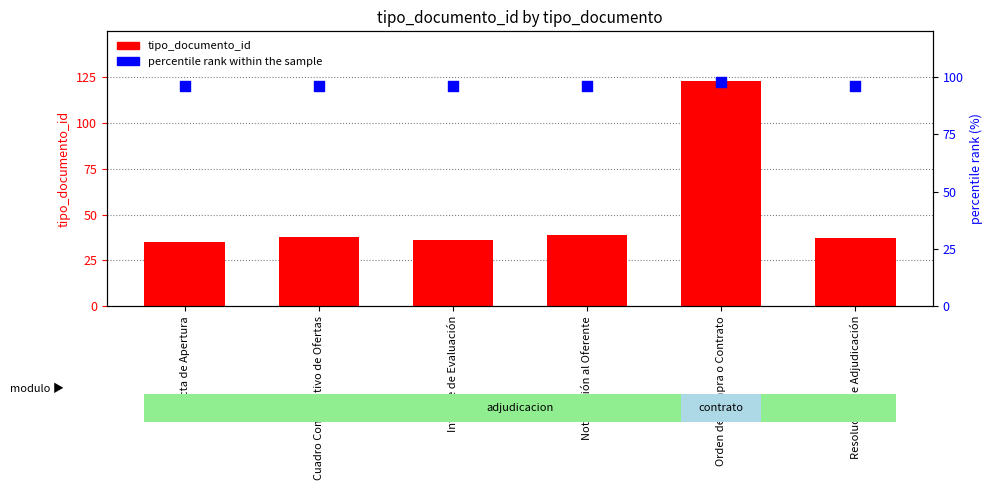

Which series reaches the maximum Y coordinate?

tipo_documento_id